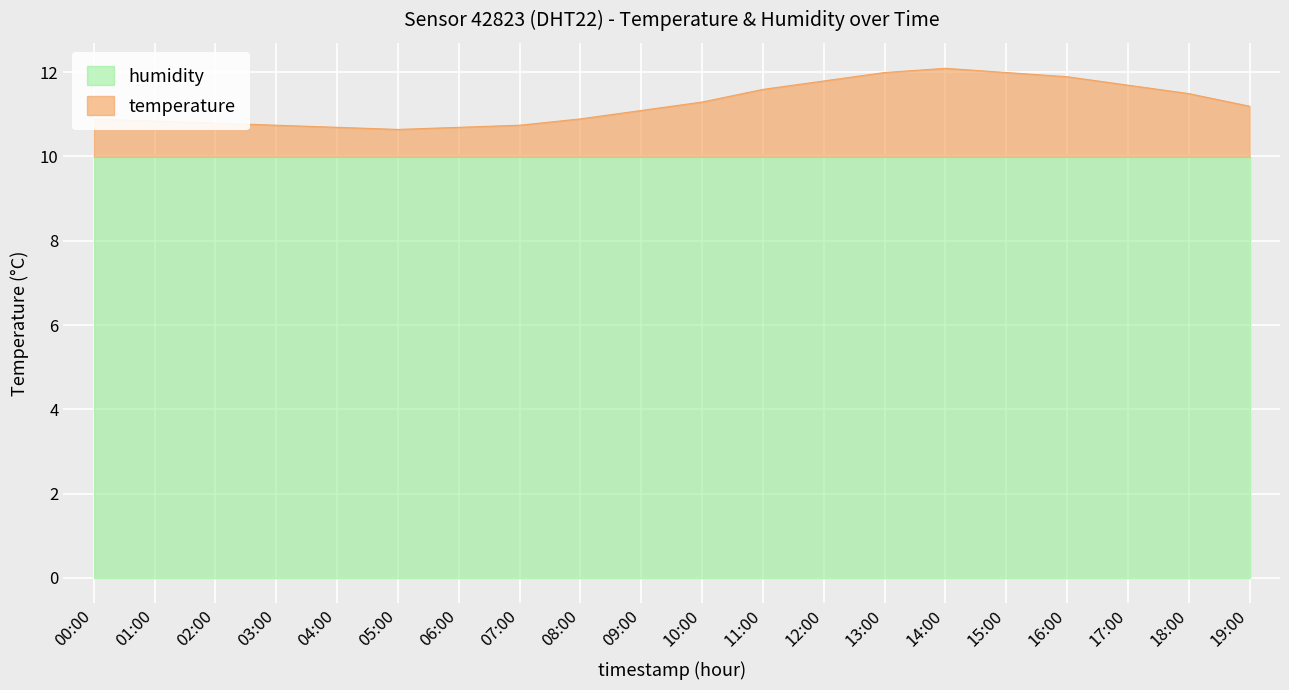

Which has a higher value, 16:00 or 17:00?

16:00